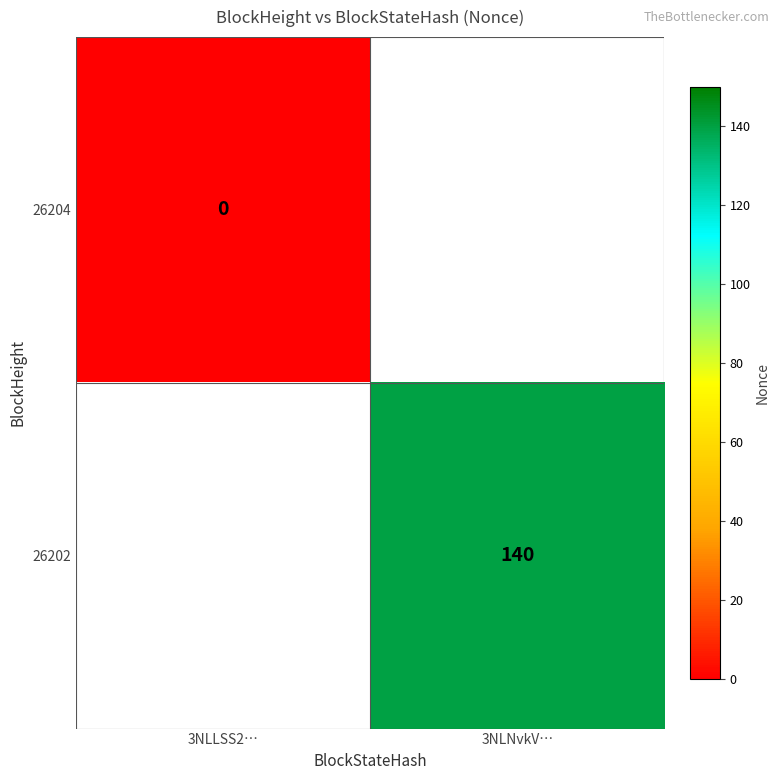

True or false: 26202 has a value of 66 at 3NLNvkV….

False